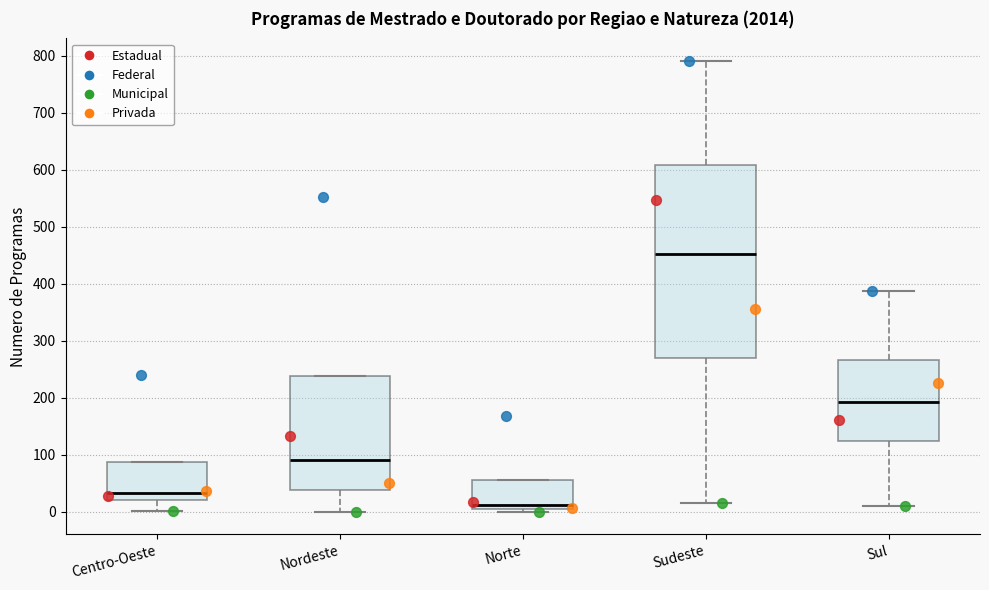

Reading left to right, read every box against the y-axis: the position of its median line, the range the box covers, and the ends of its whiskers. The values are not printed on the chart, so give them approximately, as read against the axis.

Centro-Oeste: median 30, box 20 to 90, whiskers 0 to 90
Nordeste: median 90, box 40 to 240, whiskers 0 to 240
Norte: median 10 (just above the box's lower edge), box 10 to 60, whiskers 0 to 60
Sudeste: median 450, box 270 to 610, whiskers 20 to 790
Sul: median 190, box 120 to 270, whiskers 10 to 390